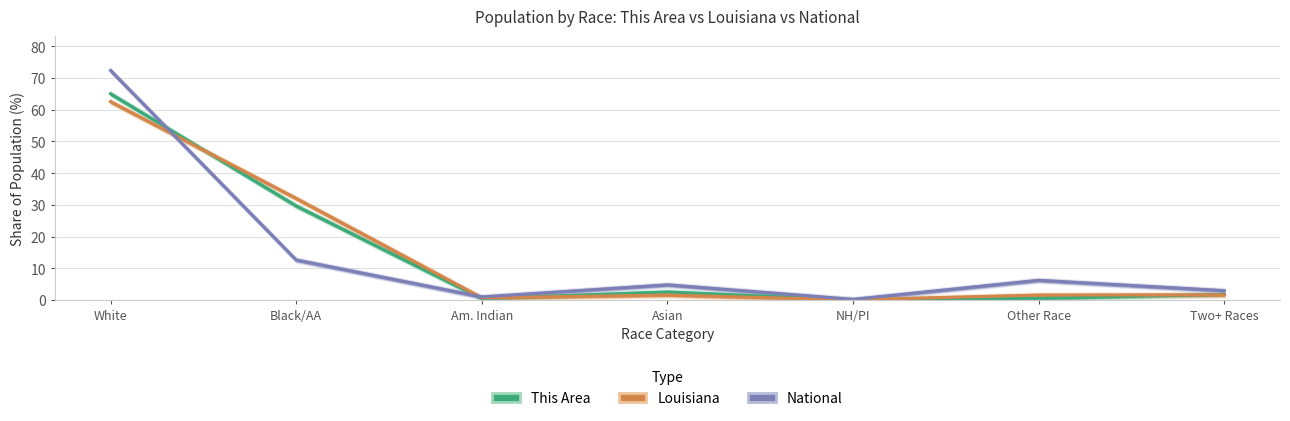

What is the label of the 4th point from the left?

Asian